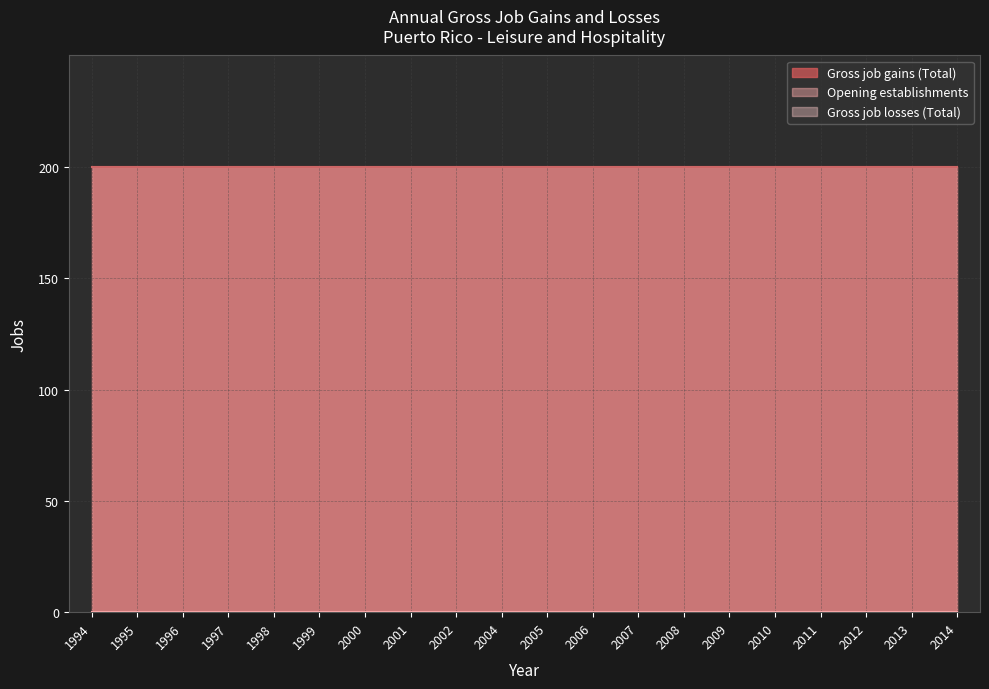

Rank the series at 2014 from lowest to highest value.

Gross job losses (Total), Gross job gains (Total), Opening establishments